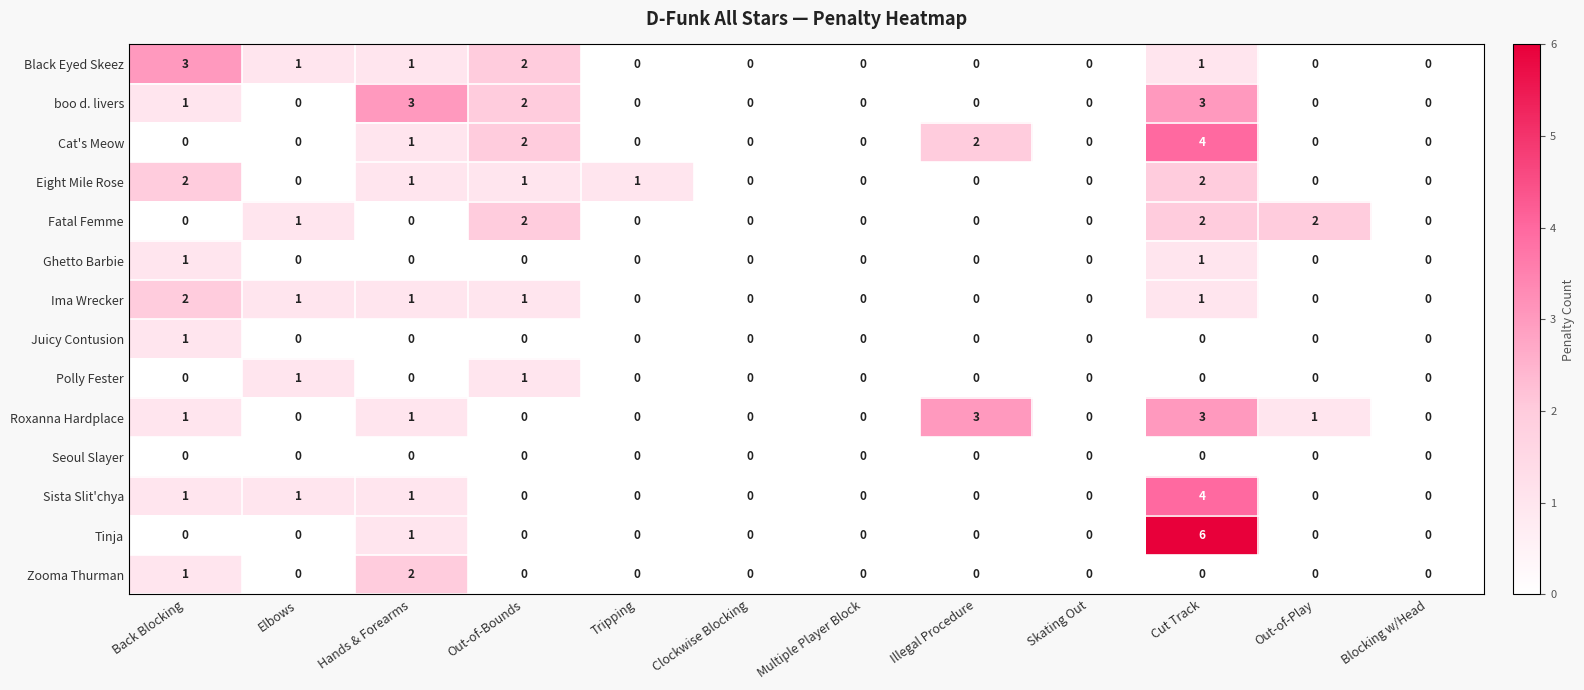

Which series changed the most between Out-of-Bounds and Cut Track?

Tinja